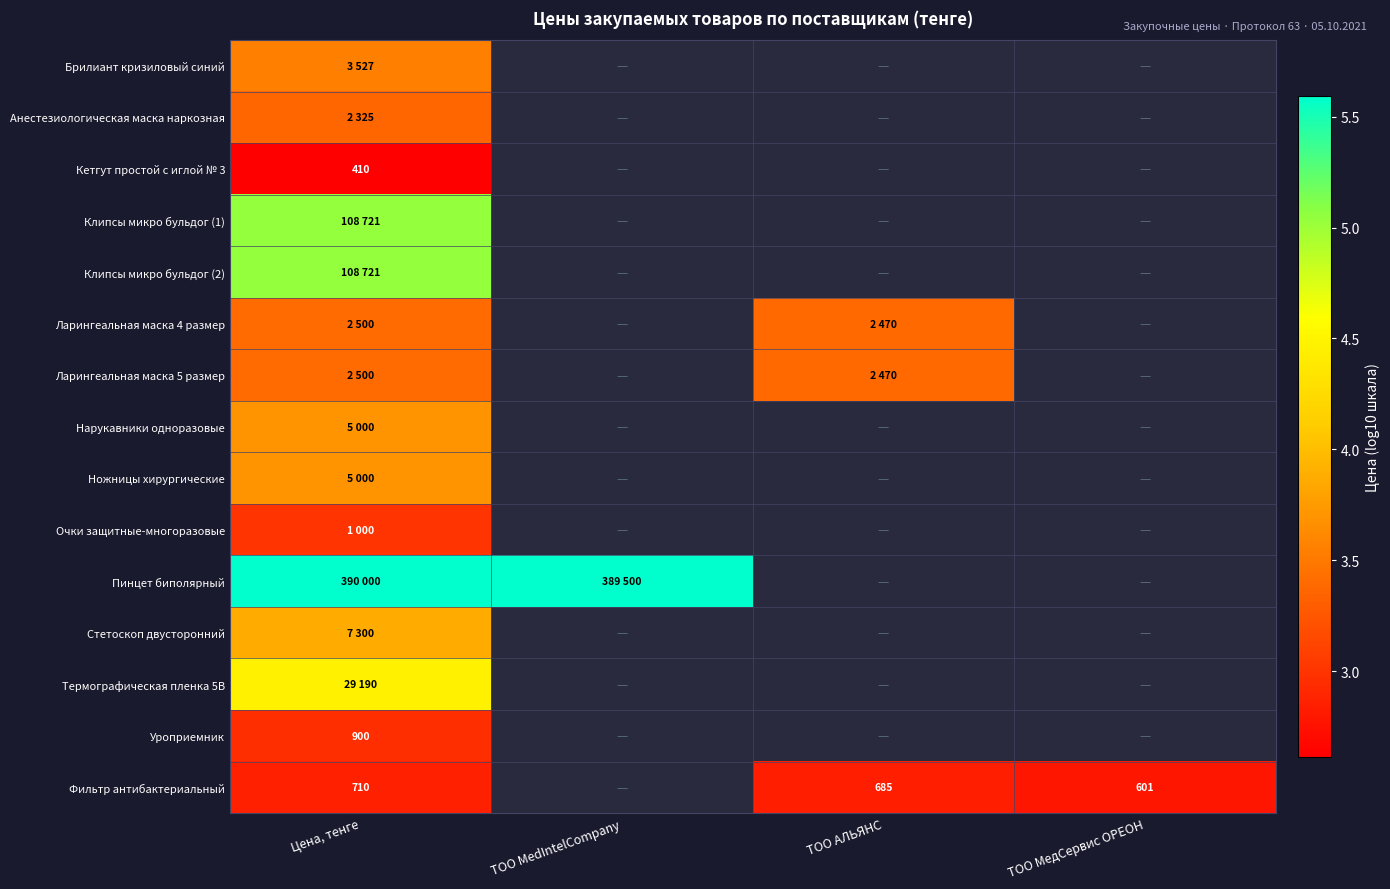

What is the smallest value displayed?

2.6